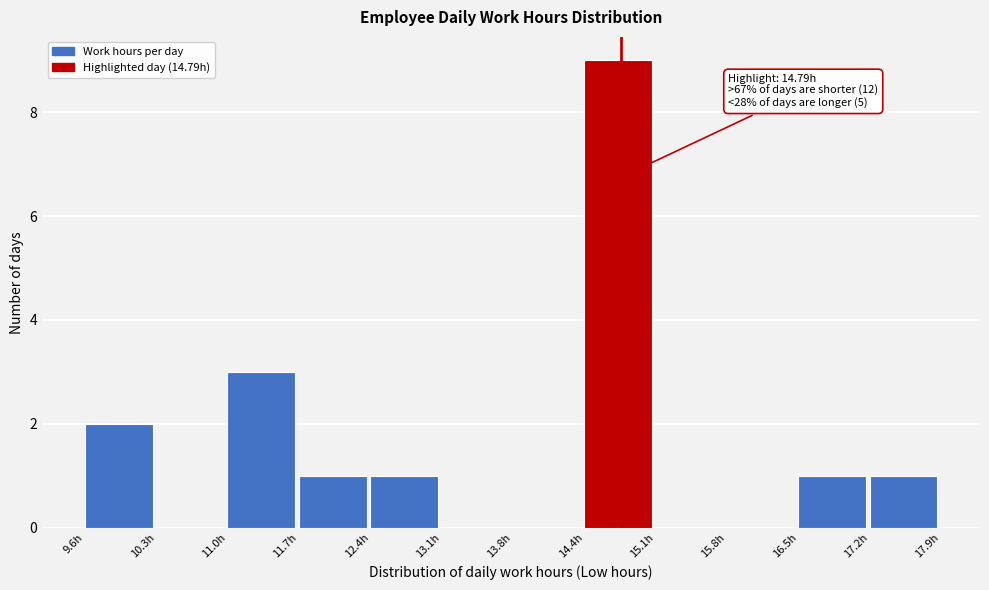

Over which range of the x-axis is the bar tallest?

14.4 to 15.1